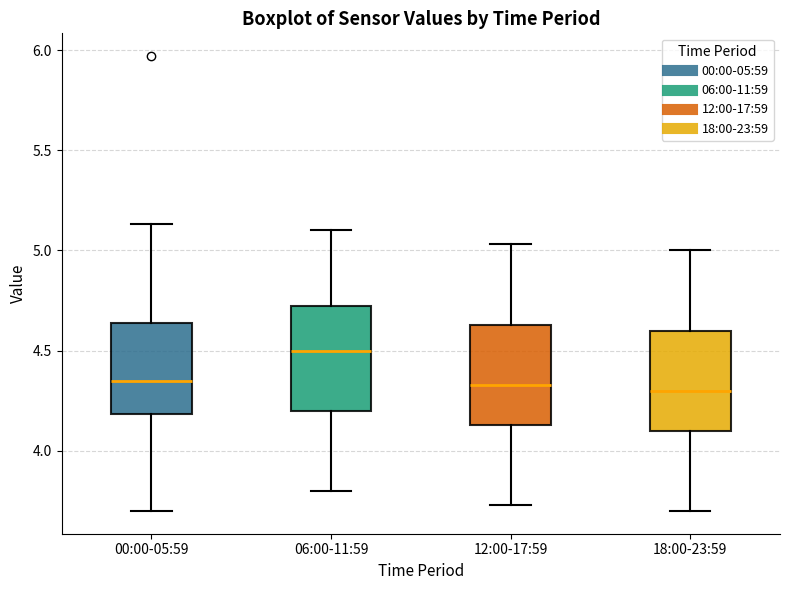

Reading left to right, transcribe this box plot: for each box, give where its median line is, the range the box spans, and where its two whiskers end, as read against the y-axis. The values are not printed on the chart, so give them approximately, as read against the axis.

00:00-05:59: median 4.35, box 4.20 to 4.65, whiskers 3.70 to 5.15
06:00-11:59: median 4.50, box 4.20 to 4.75, whiskers 3.80 to 5.10
12:00-17:59: median 4.35, box 4.15 to 4.65, whiskers 3.75 to 5.05
18:00-23:59: median 4.30, box 4.10 to 4.60, whiskers 3.70 to 5.00